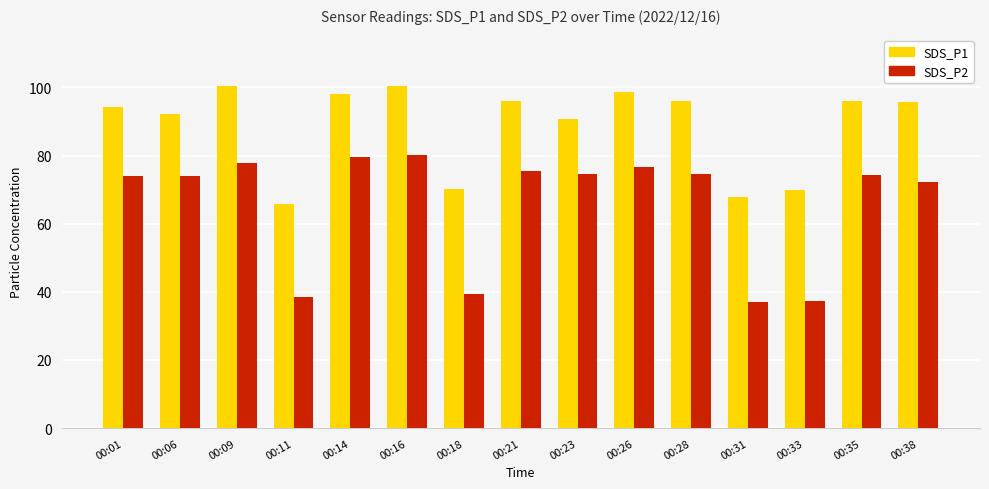

What is the minimum value shown in the chart?

37.1